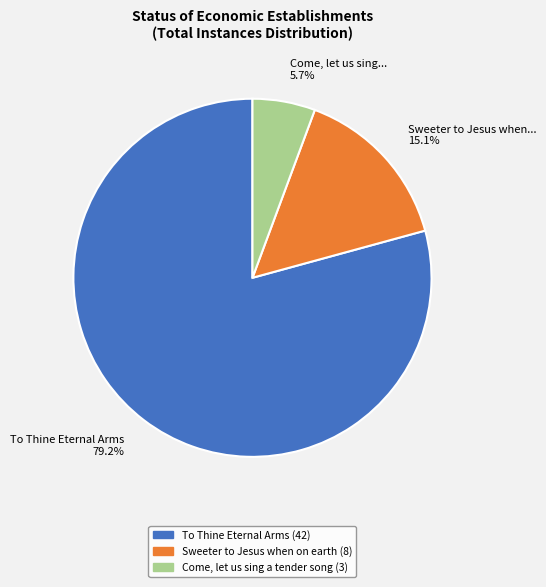

Does any single category account for the majority?

Yes